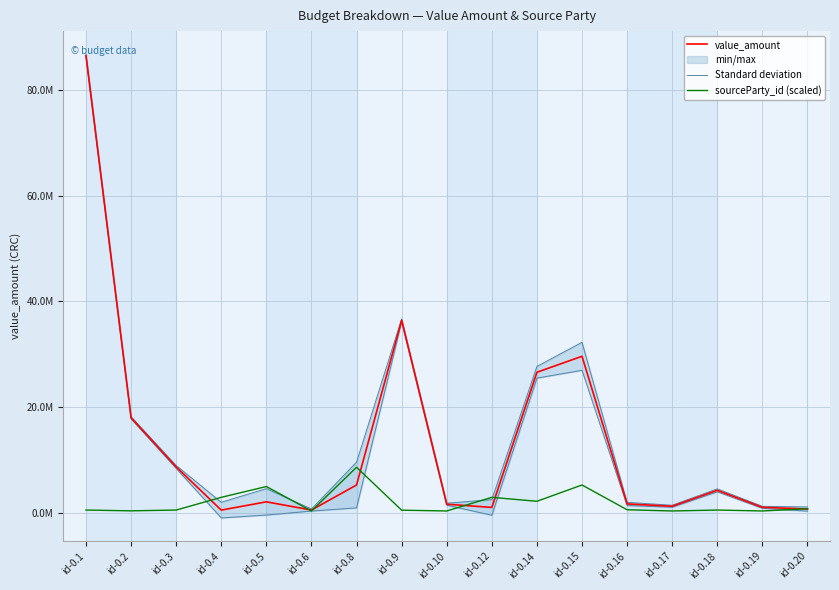

True or false: sourceParty_id (scaled) has more than 2 points higher than both neighbors.

True